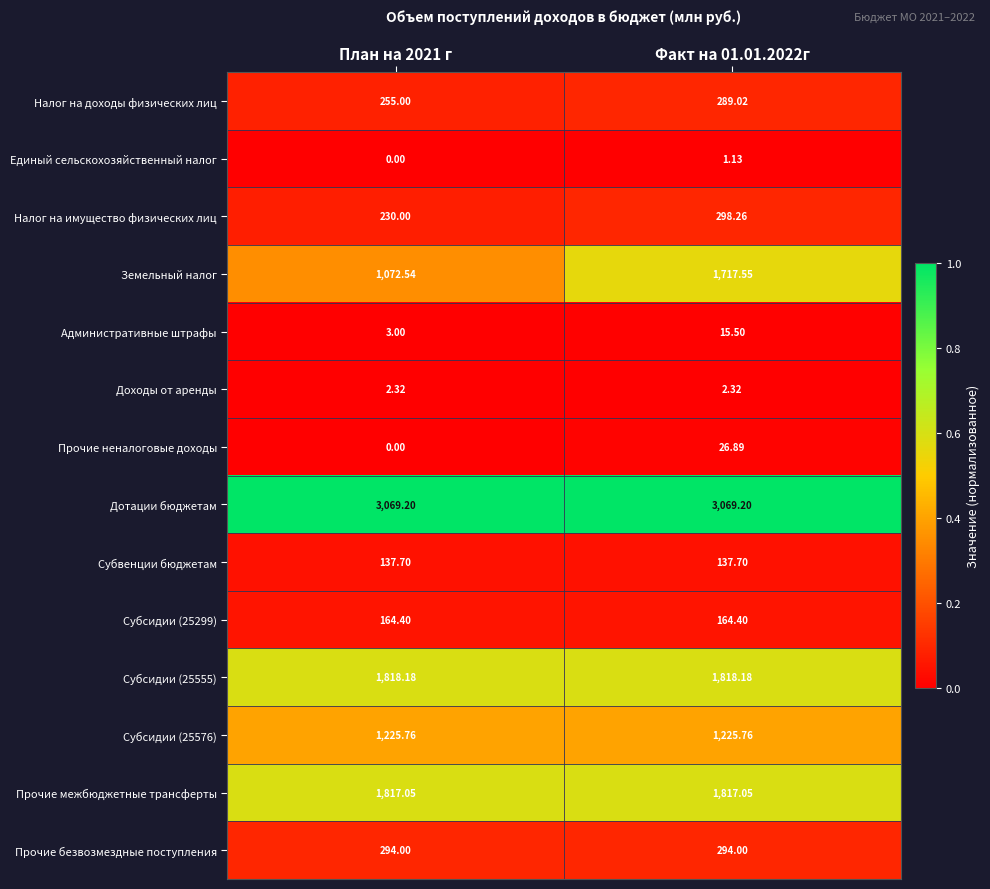

At which category is the sum across all series the highest?

Факт на 01.01.2022г